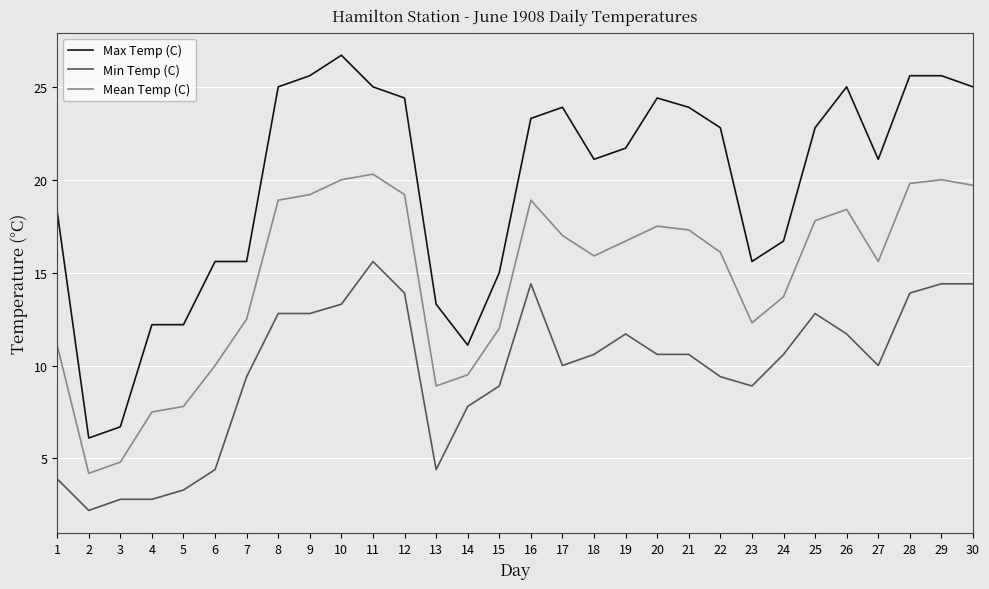

What is the spread (max minus min) of values at 11?

9.4